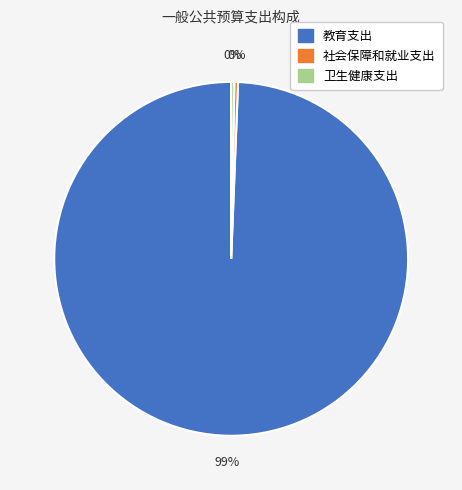

Approximately how many times larger is the value at 卫生健康支出 compared to 社会保障和就业支出?

0.9